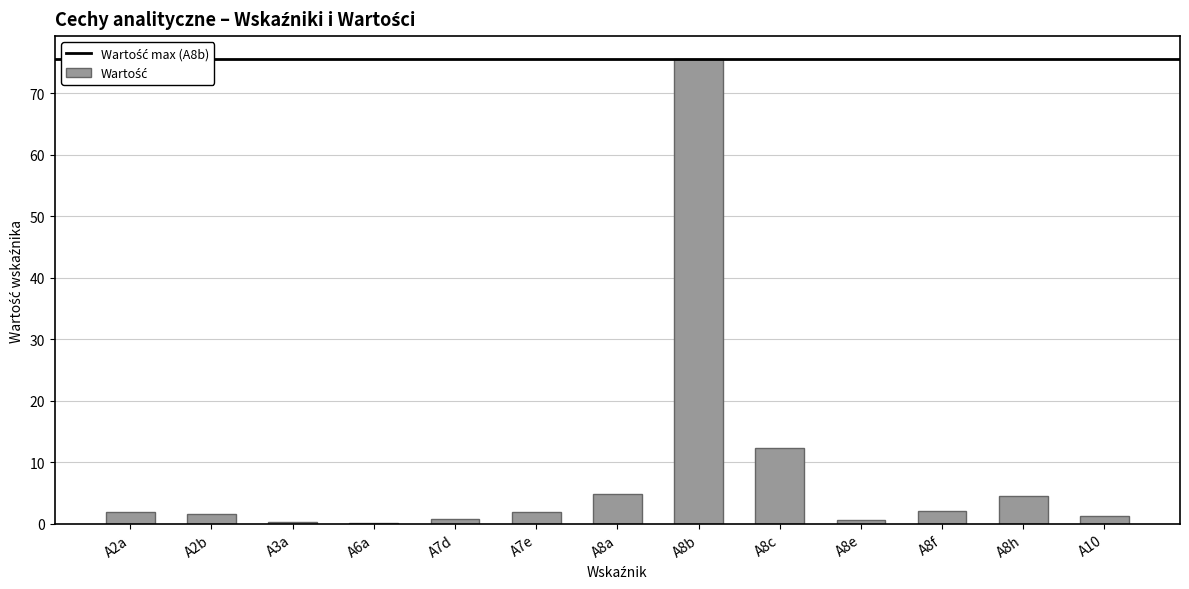

At which category does the chart reach its peak across all series?

A8b